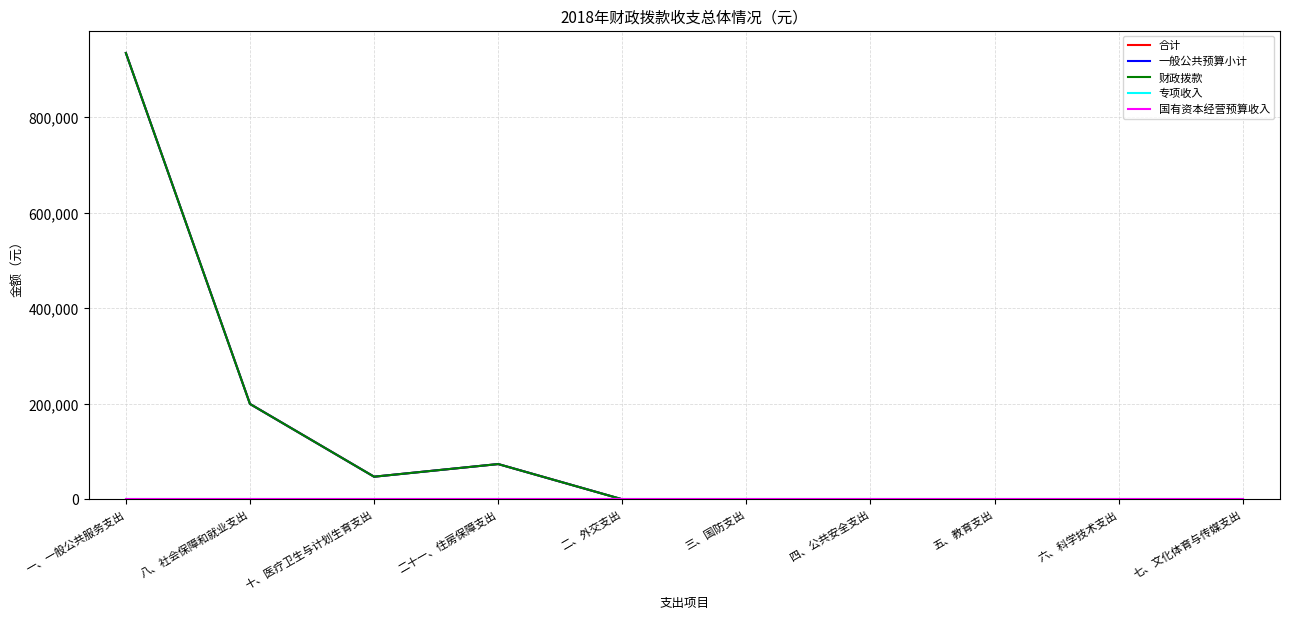

Rank the series at 一、一般公共服务支出 from highest to lowest value.

合计, 一般公共预算小计, 财政拨款, 专项收入, 国有资本经营预算收入